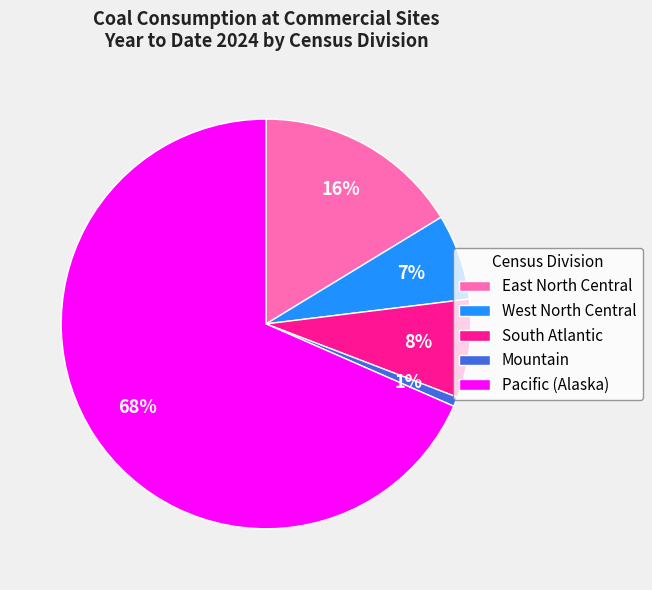

Does Pacific (Alaska) represent more than half of the total?

Yes